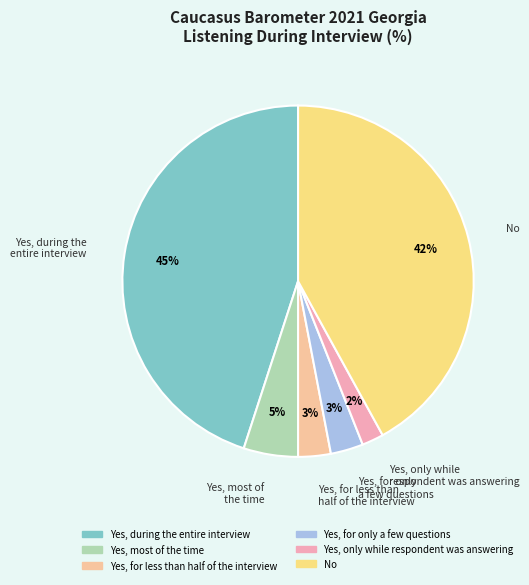

Between Yes, for less than half of the interview and No, which is larger?

No